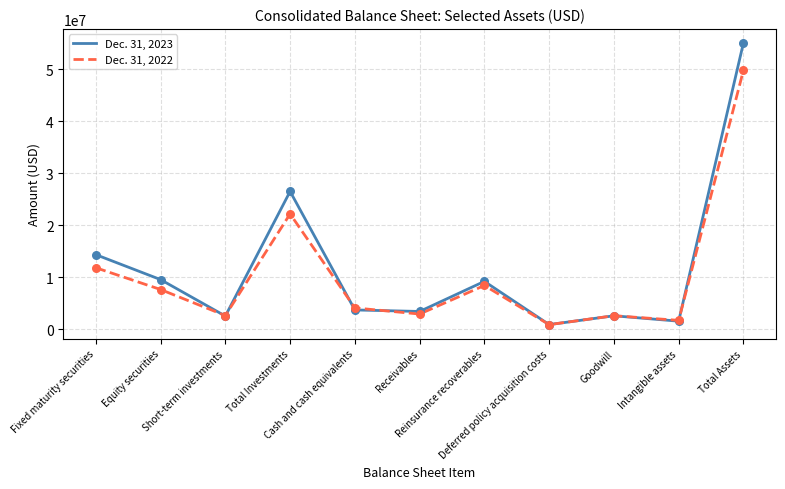

At how many categories does at least one series exceed 6828242?

5